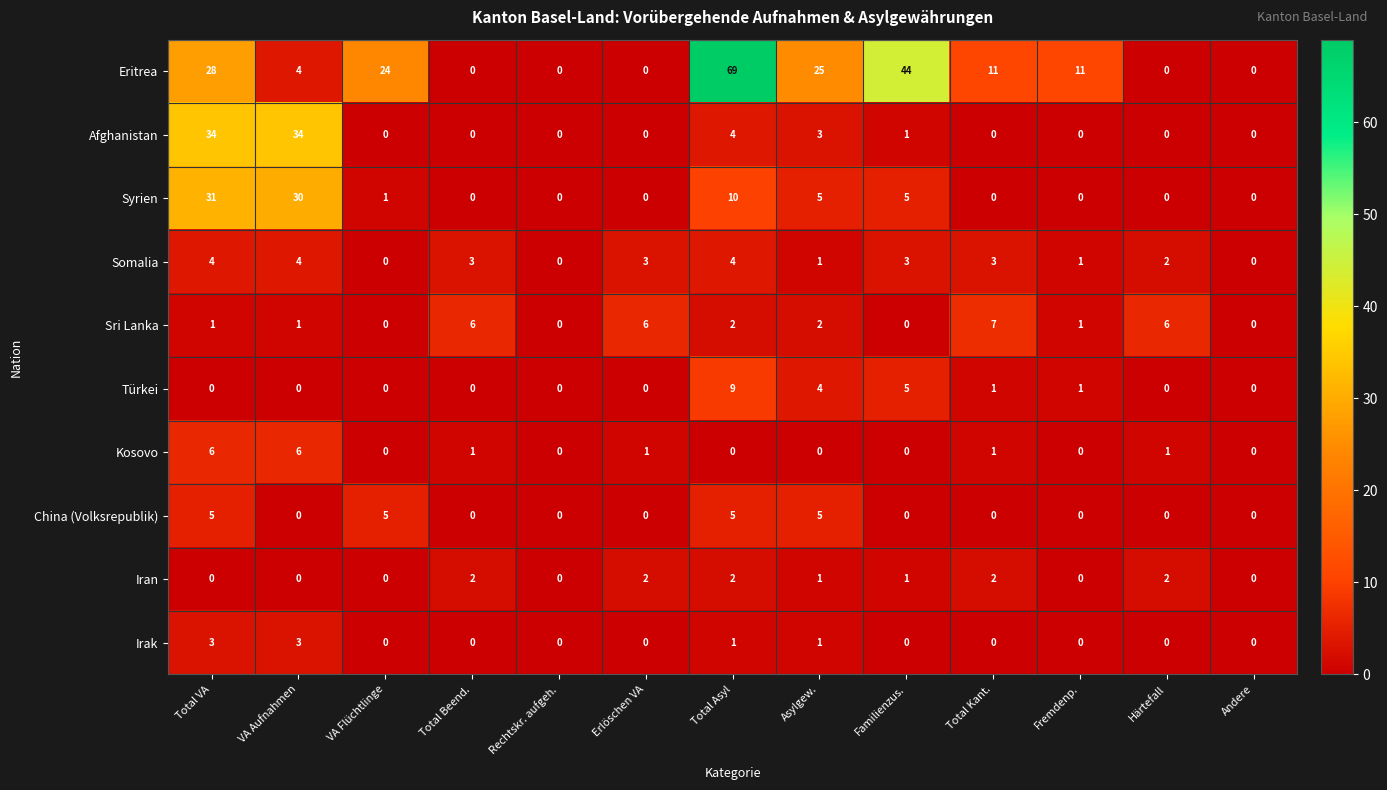

The value of Türkei at Andere is 0. True or false?

True